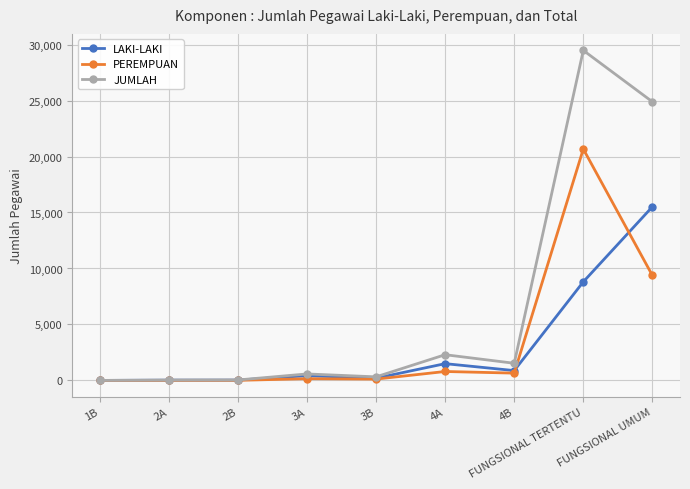

True or false: JUMLAH has a value of 2 at 1B.

True